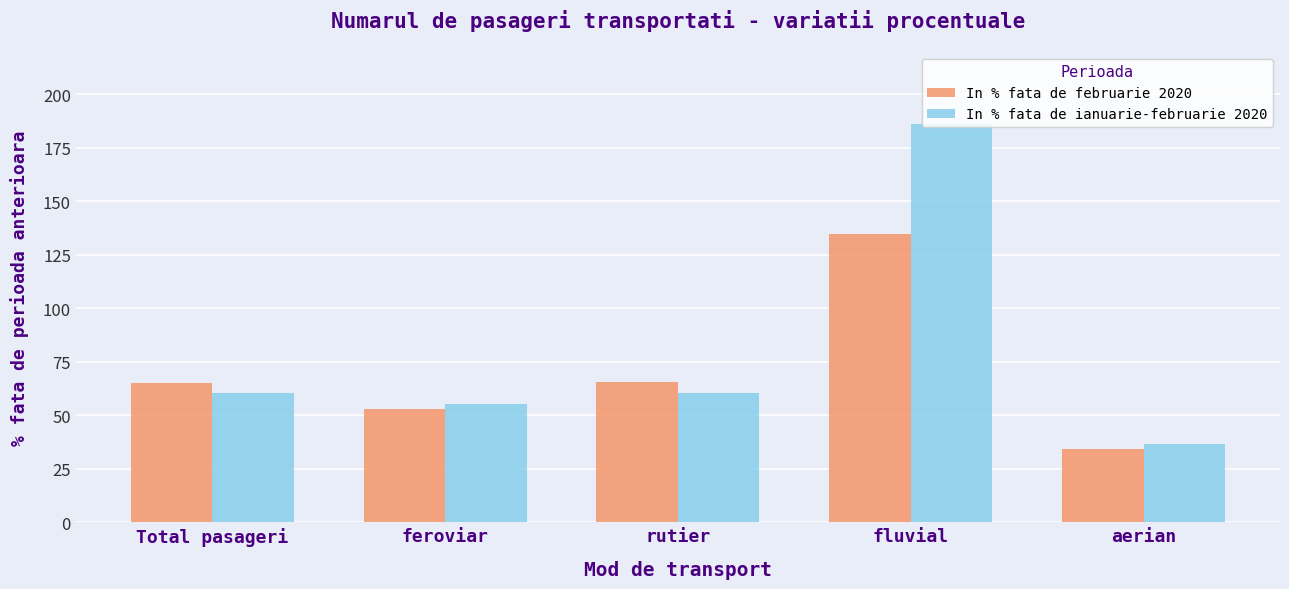

At which label does In % fata de februarie 2020 reach its peak?

fluvial